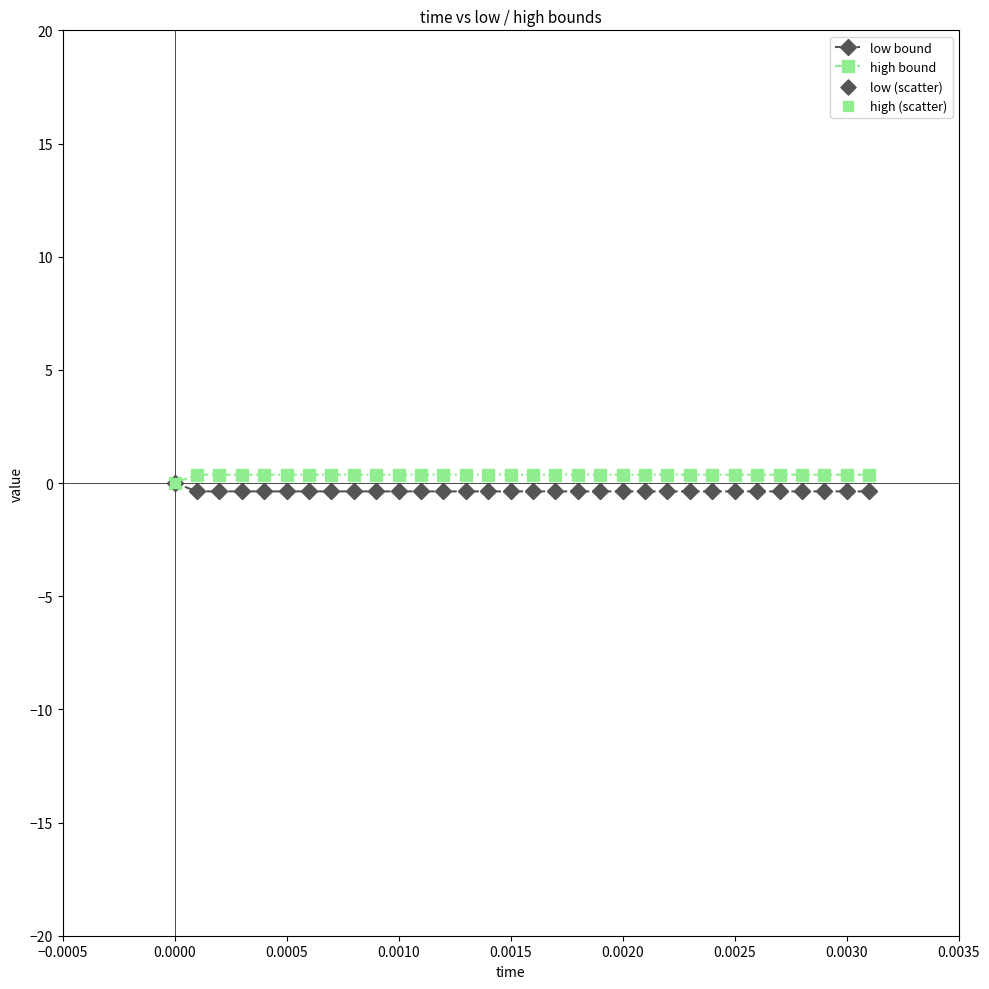

Does the chart have visible grid lines?

No